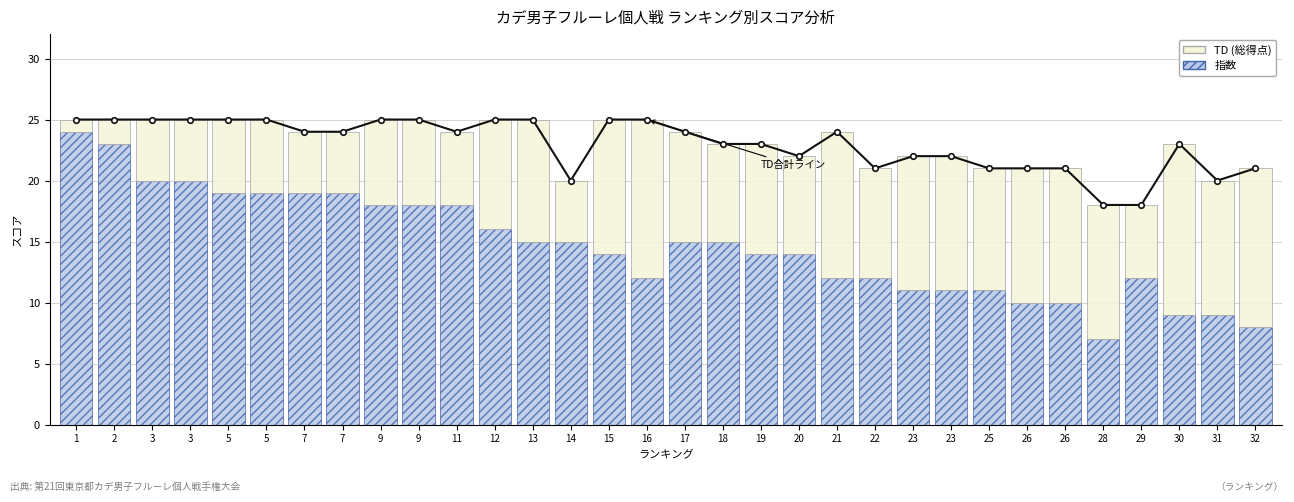

What is the difference between the second highest and minimum values in the TD (総得点) series?

12